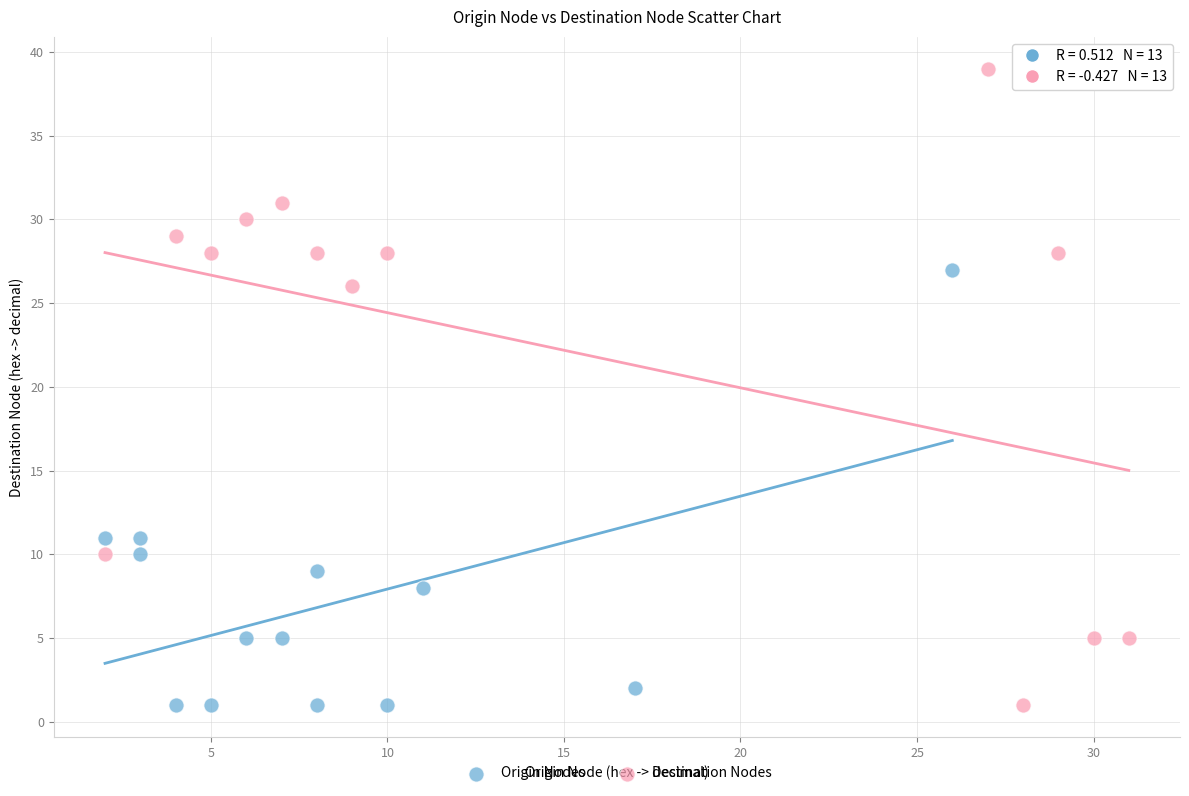

Which series contains the highest Y value?

Destination Nodes